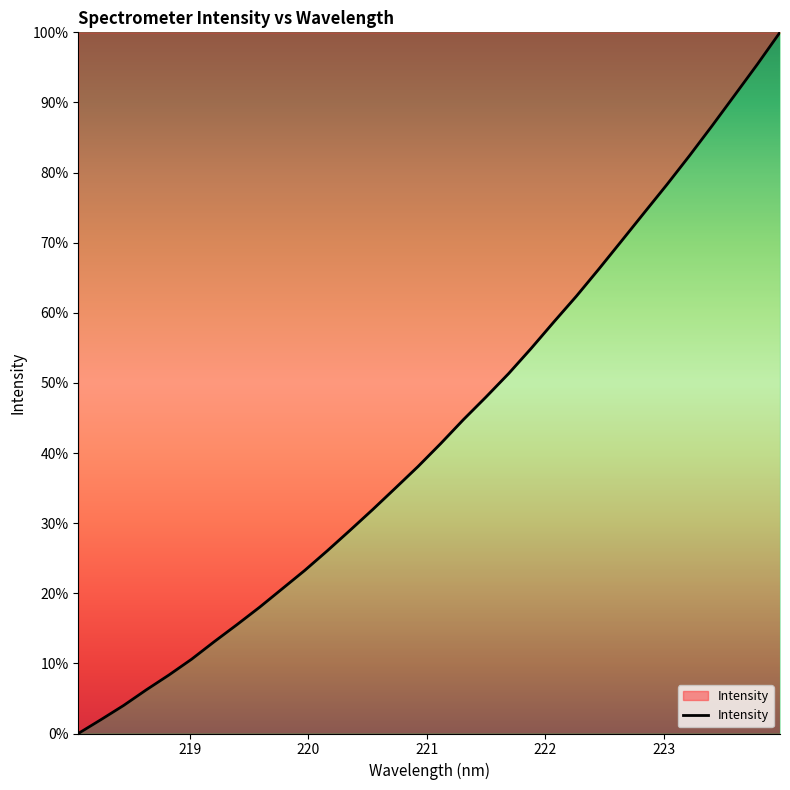

What is the maximum value shown in the chart?

100.0